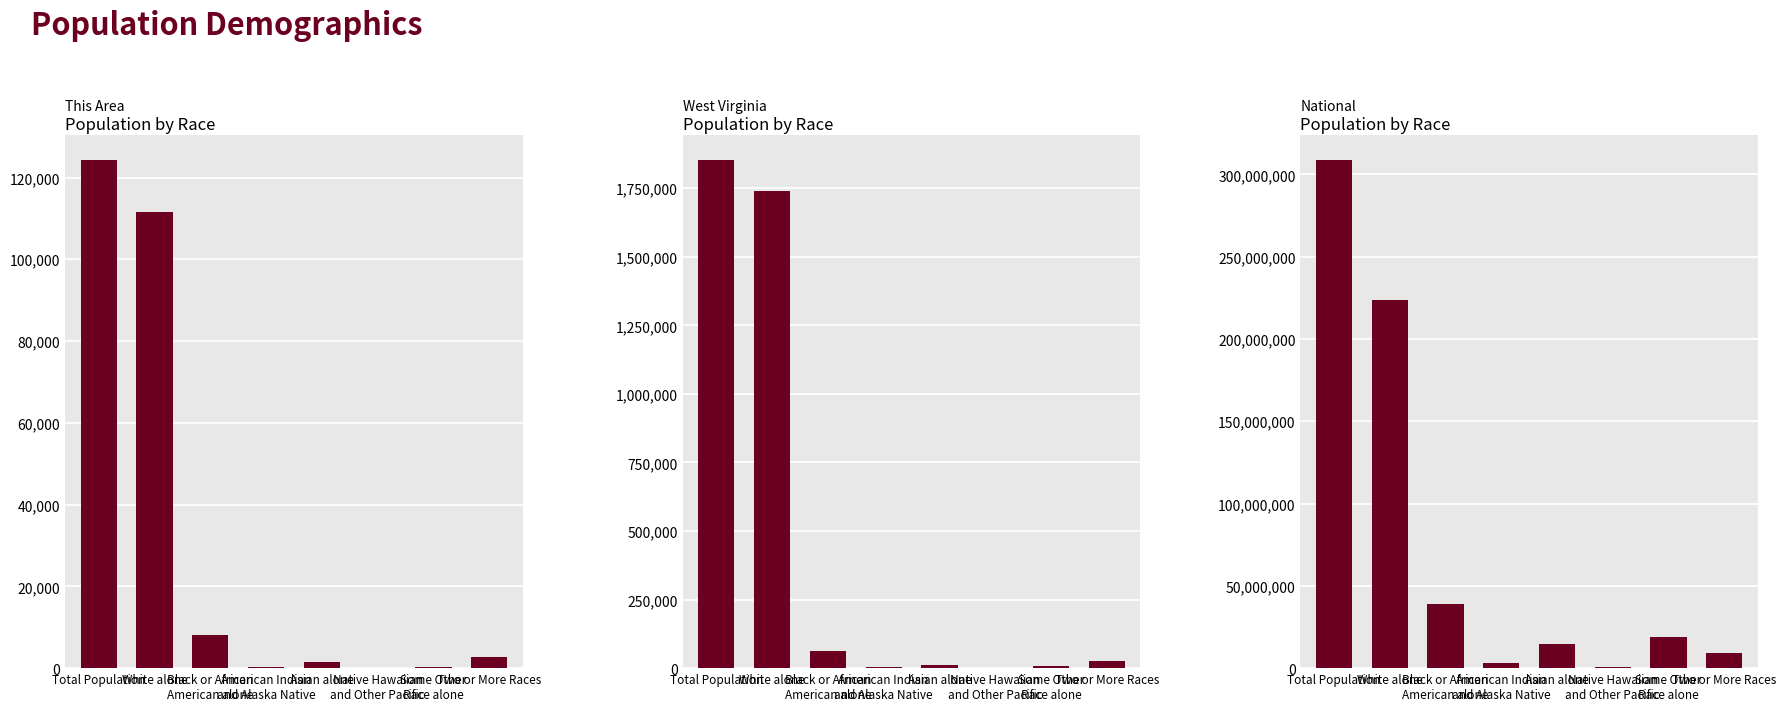

What are all the series names shown in the legend?

This Area, West Virginia, National